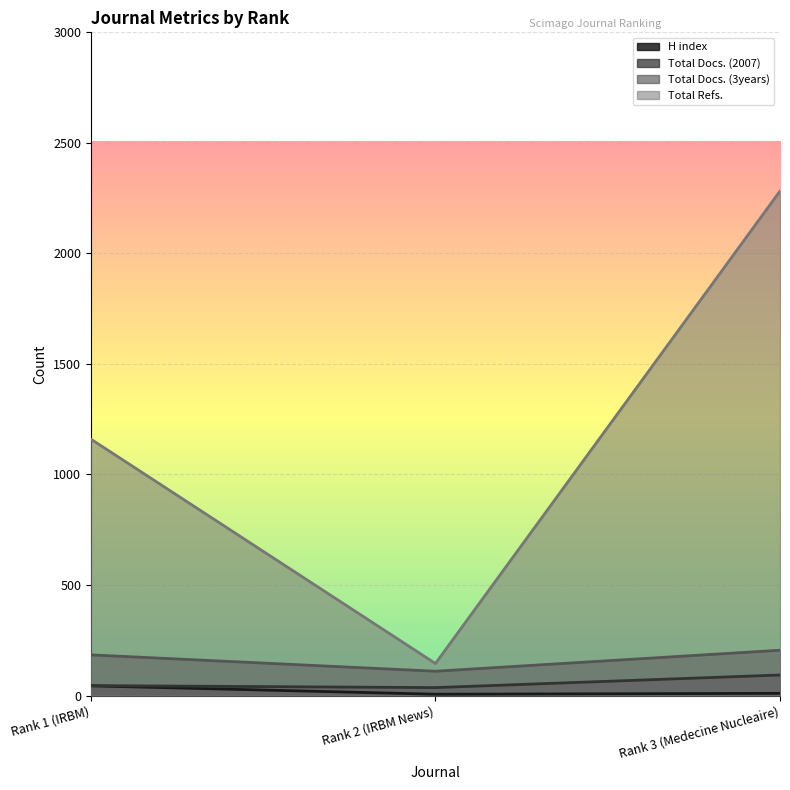

What is the label of the 2nd point from the left?

Rank 2 (IRBM News)